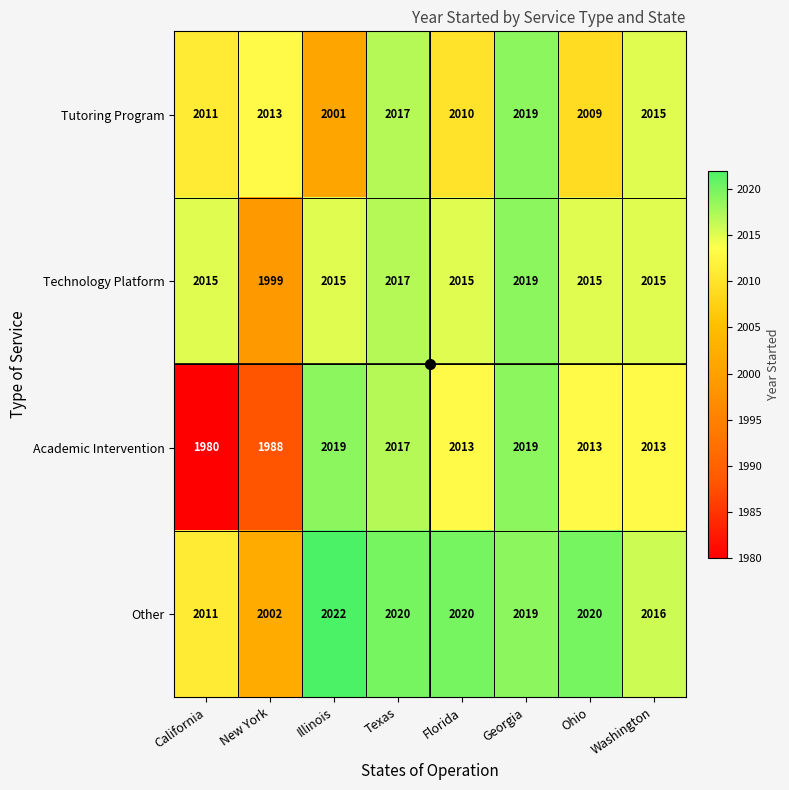

Which series has the widest spread of values?

Academic Intervention